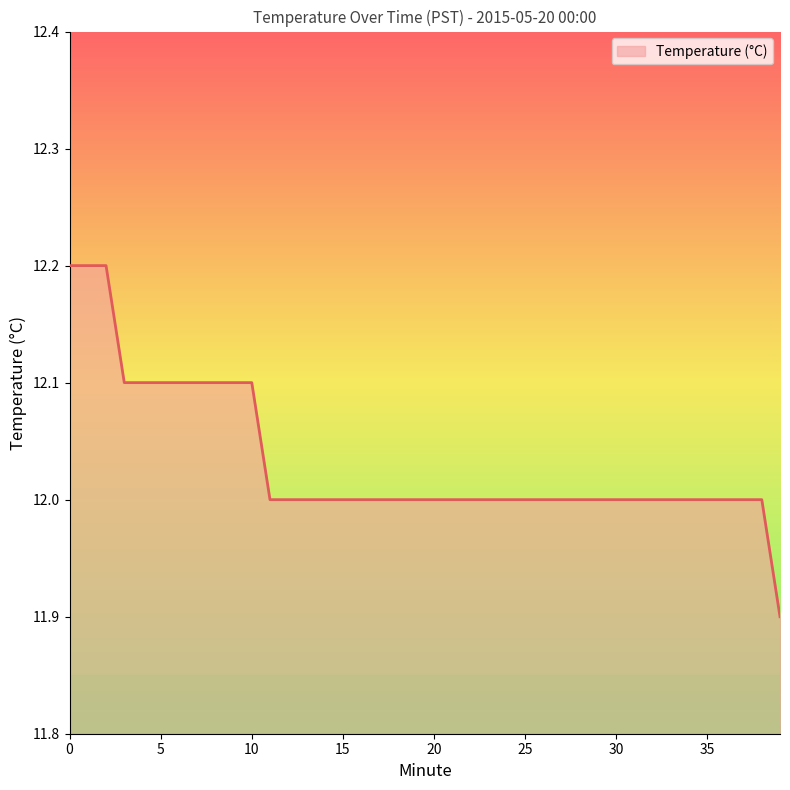

Does the chart have visible grid lines?

No